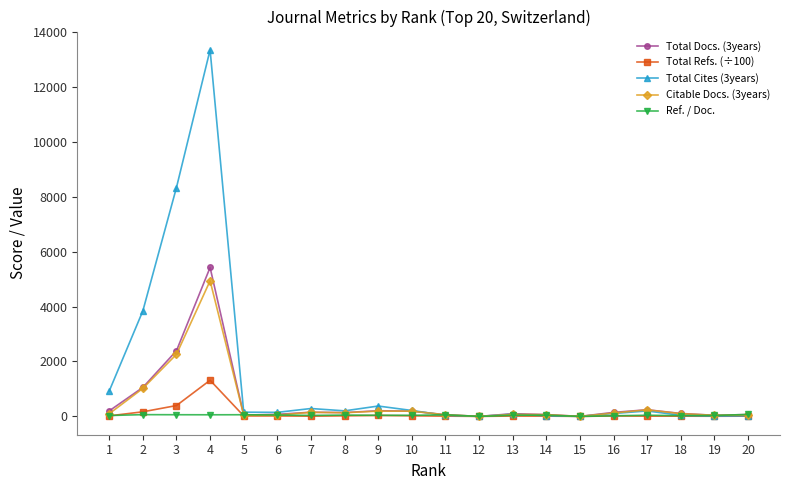

True or false: Total Refs. (÷100) has more than 2 interior local peaks.

True